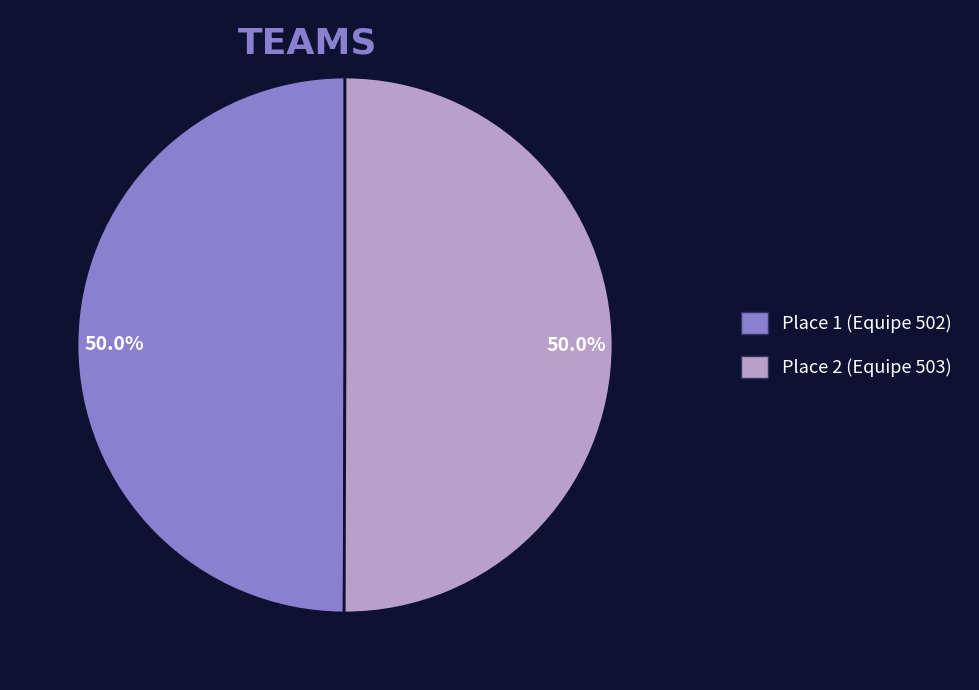

What percentage do Place 1 (Equipe 502) and Place 2 (Equipe 503) together represent?

100.0%